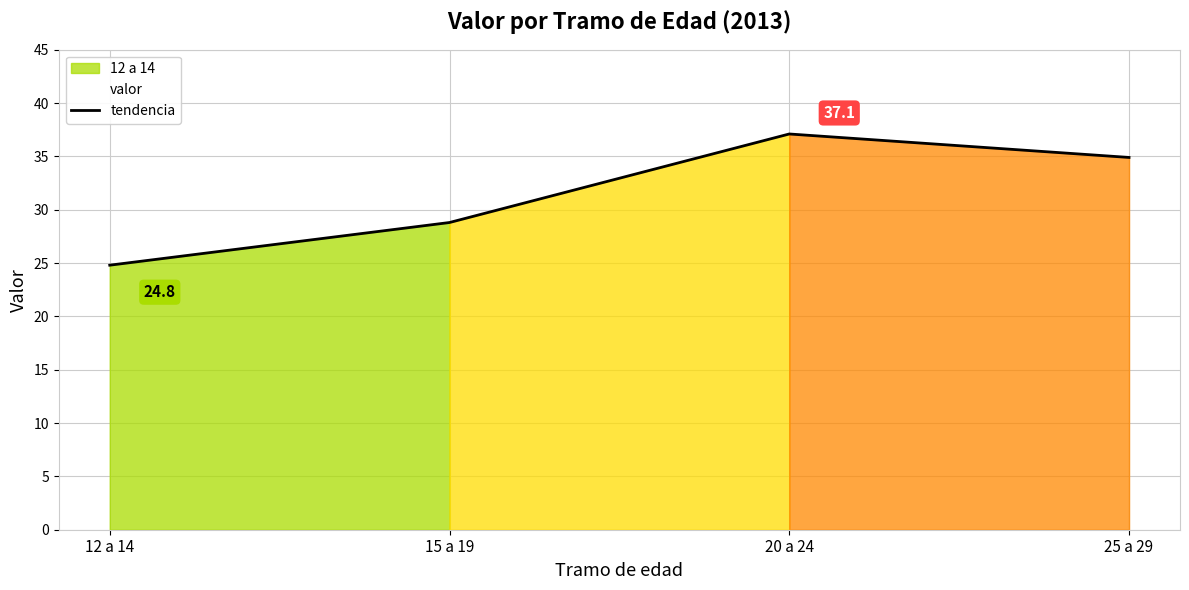

Which label corresponds to the smallest value in the chart?

12 a 14